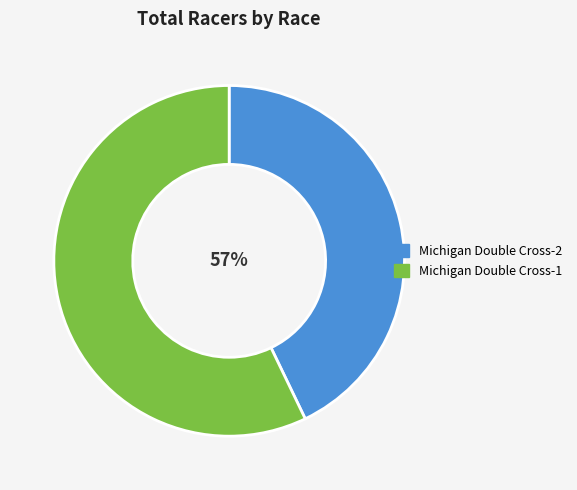

Which slice is the smallest?

Michigan Double Cross-2